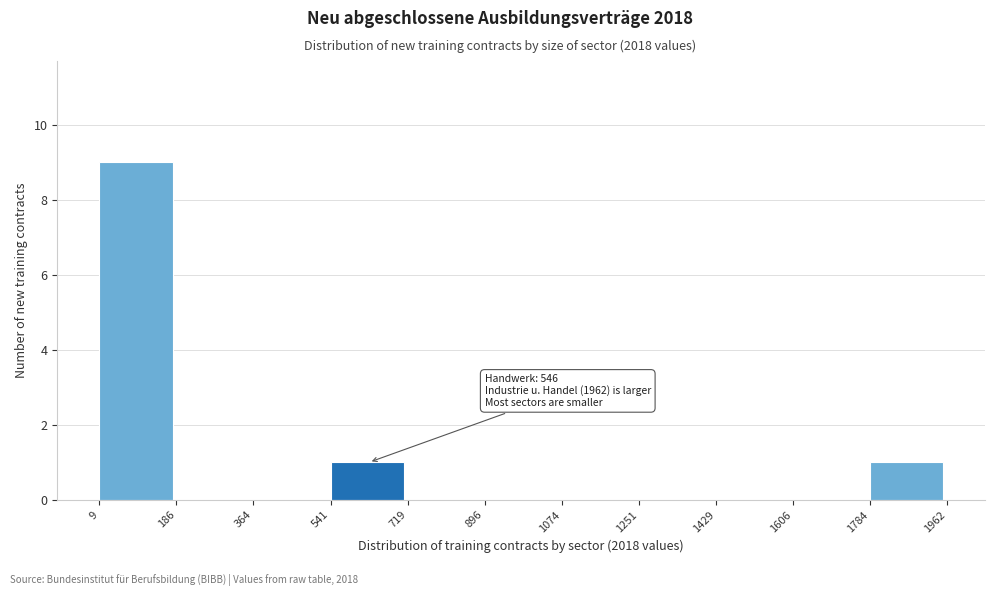

Over which range of the x-axis is the bar tallest?

9 to 186